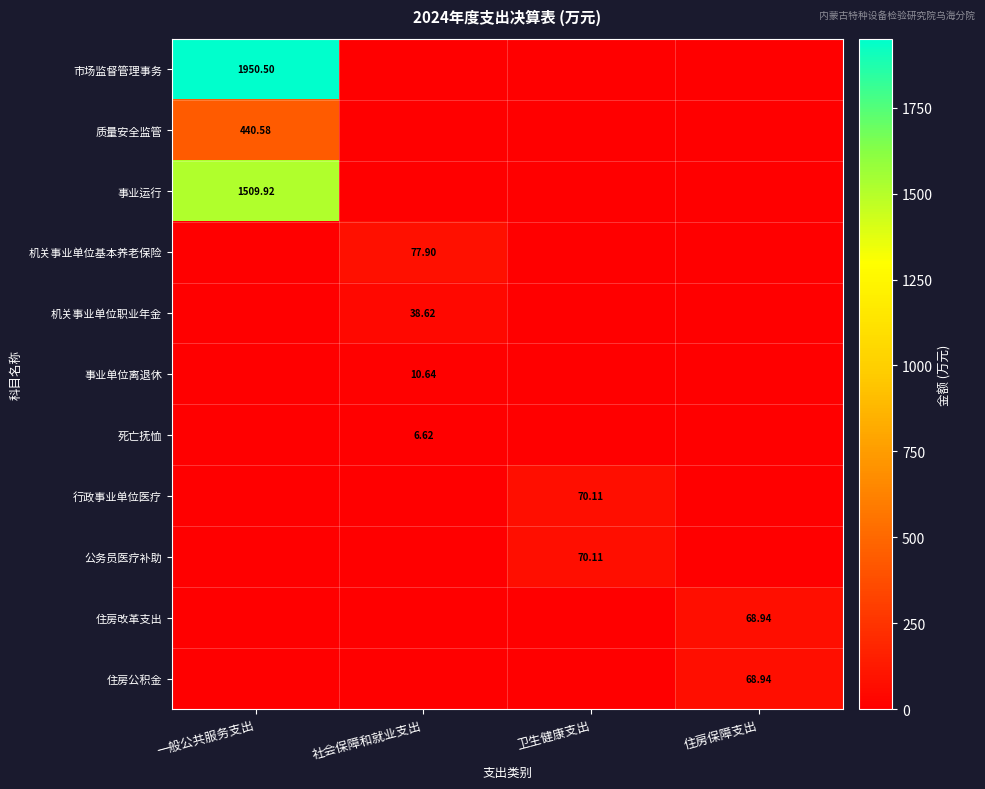

At which category does the chart reach its minimum across all series?

社会保障和就业支出